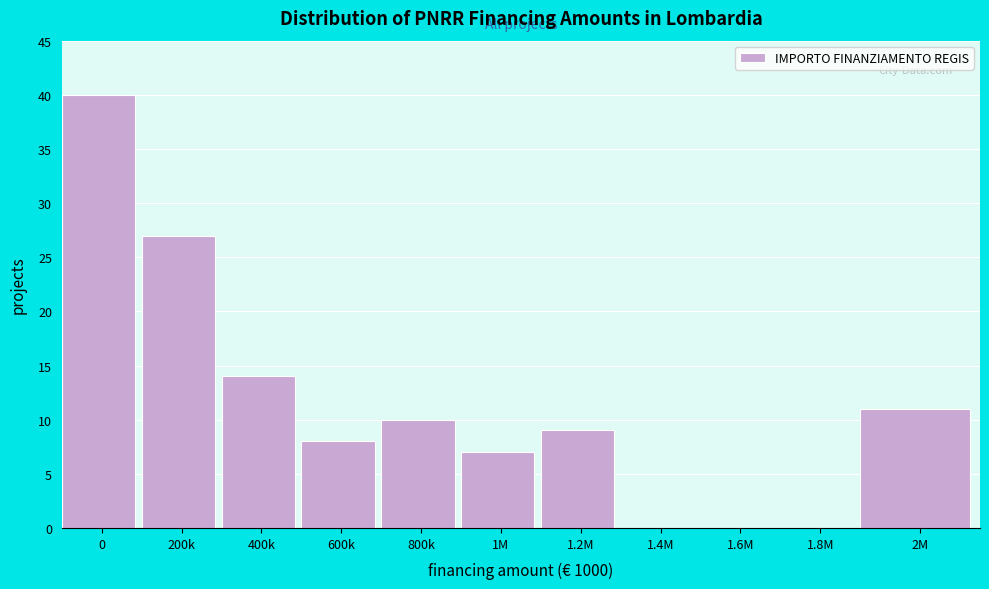

Reading left to right, extract all data points from this chart.

0=40	200k=27	400k=14	600k=8	800k=10	1M=7	1.2M=9	1.4M=0	1.6M=0	1.8M=0	2M=11